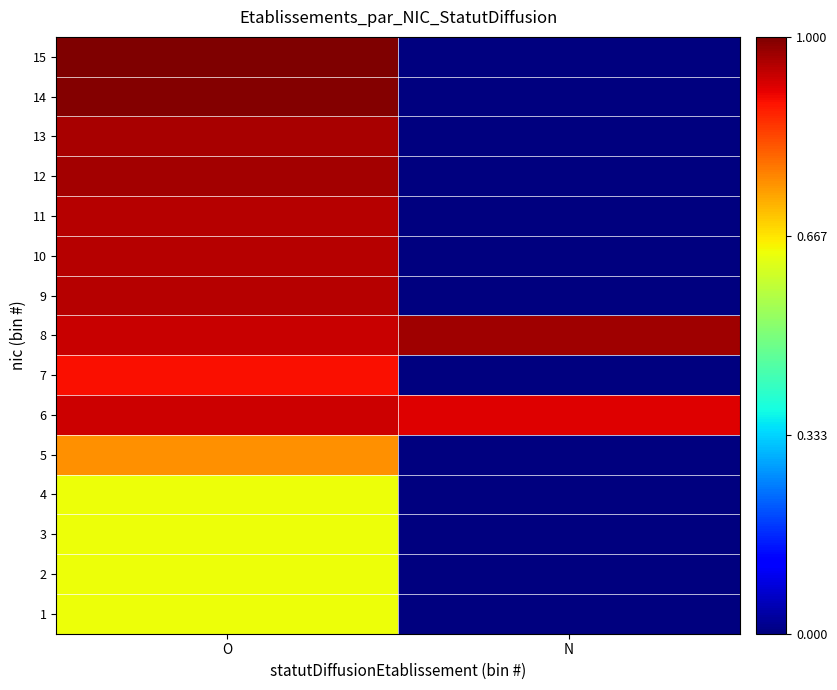

Reading left to right, transcribe all the data shown in this chart.

1: O=0.6	N=0.0
2: O=0.6	N=0.0
3: O=0.6	N=0.0
4: O=0.6	N=0.0
5: O=0.8	N=0.0
6: O=0.9	N=0.9
7: O=0.9	N=0.0
8: O=0.9	N=1.0
9: O=1.0	N=0.0
10: O=1.0	N=0.0
11: O=1.0	N=0.0
12: O=1.0	N=0.0
13: O=1.0	N=0.0
14: O=1.0	N=0.0
15: O=1.0	N=0.0